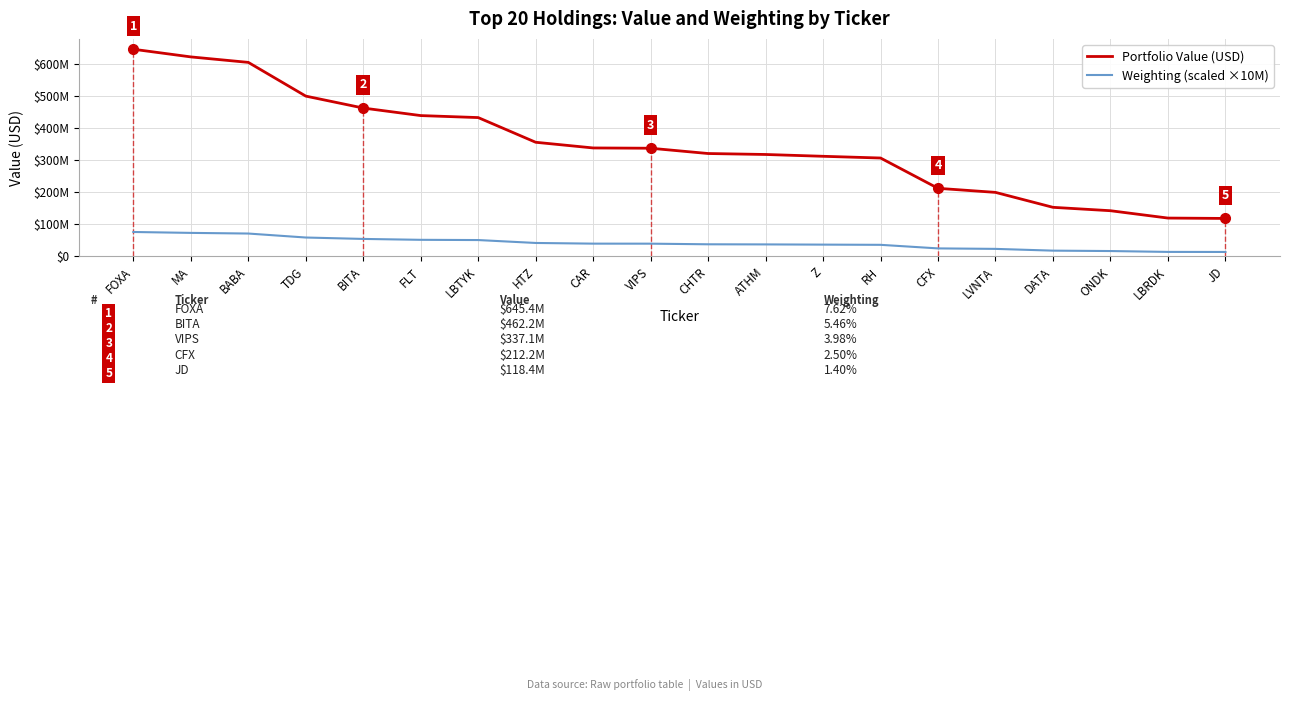

What is the label of the 20th point from the right?

FOXA